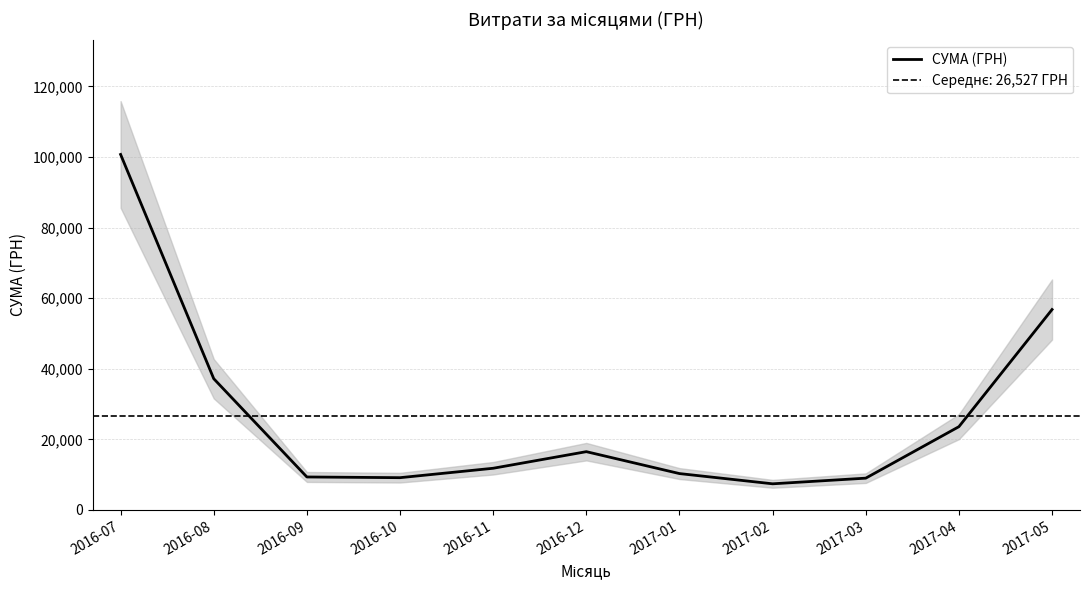

List the labels in order of value, smallest first.

2017-02, 2017-03, 2016-10, 2016-09, 2017-01, 2016-11, 2016-12, 2017-04, 2016-08, 2017-05, 2016-07